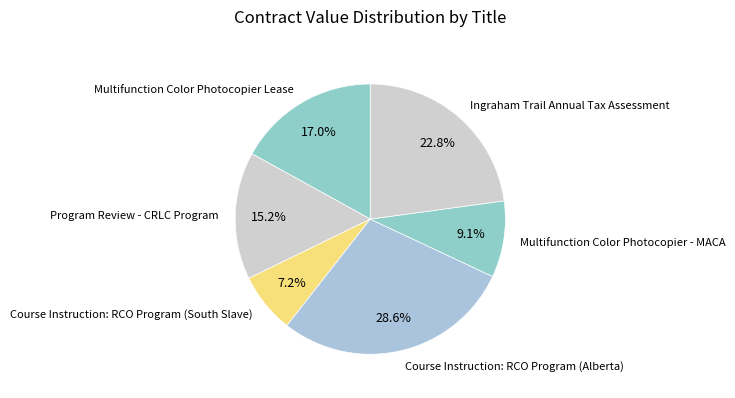

To the nearest percent, what is the difference between the largest and smallest slice percentages?

21%